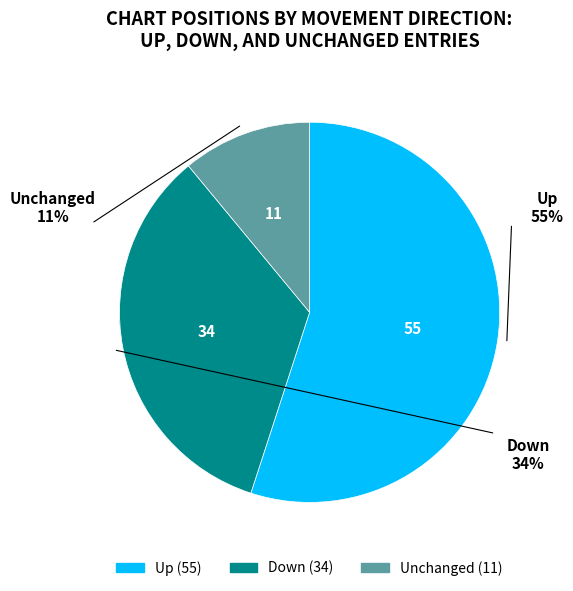

Which slice represents more than half of the pie?

up